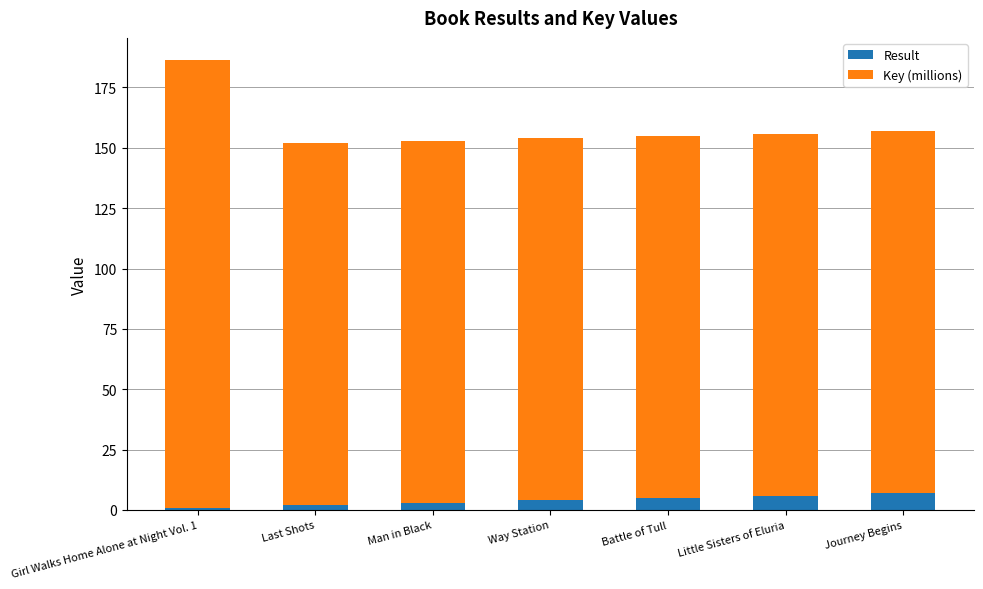

How many data points in Result are less than 4?

3